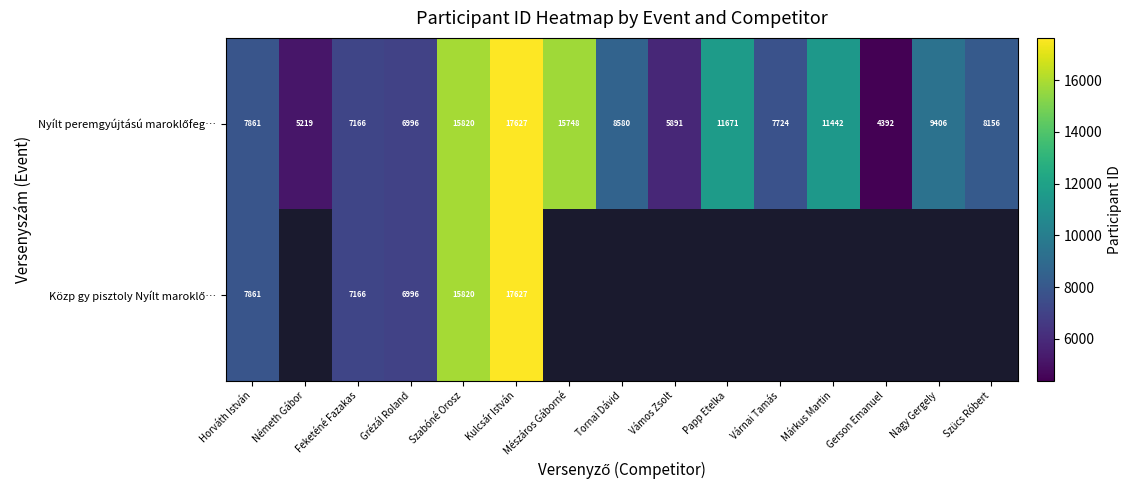

What is the minimum value shown in the chart?

4392.0